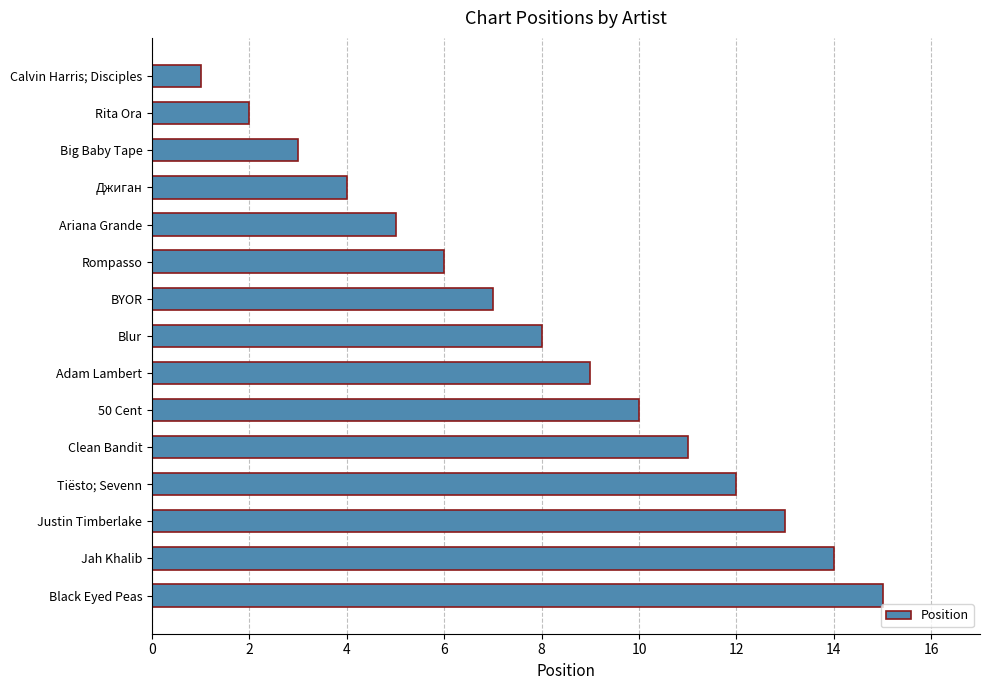

The value at Black Eyed Peas is 15. True or false?

True